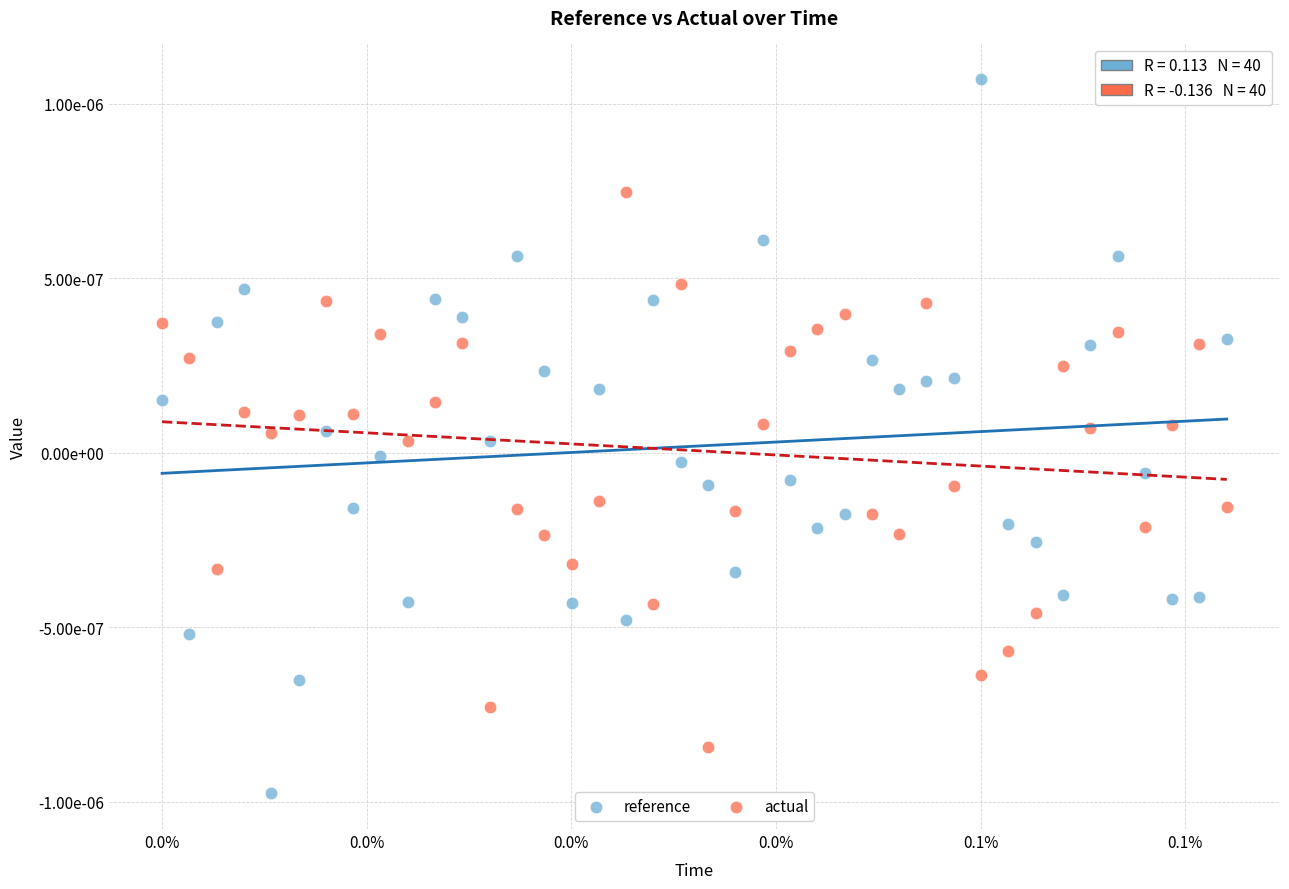

Which series contains the highest Y value?

reference